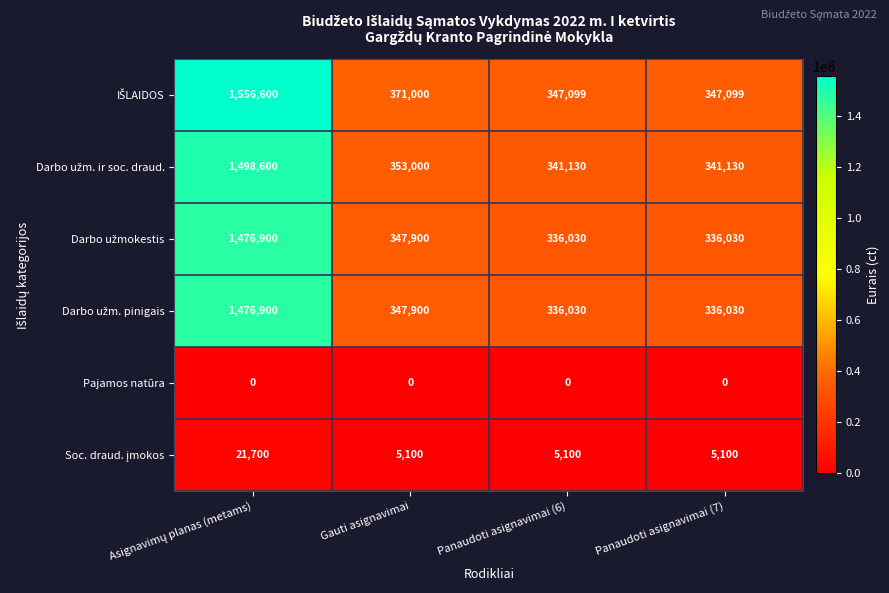

True or false: Pajamos natūra has a value of 0 at Gauti asignavimai.

True